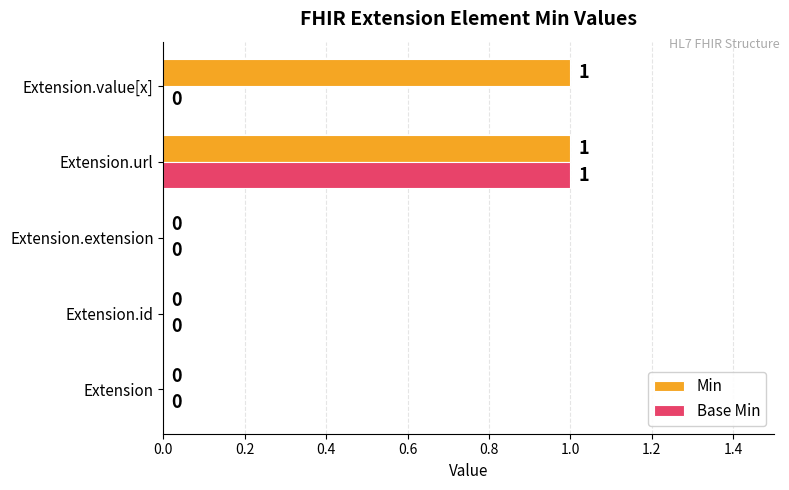

How many Min values are between 0 and 1?

5